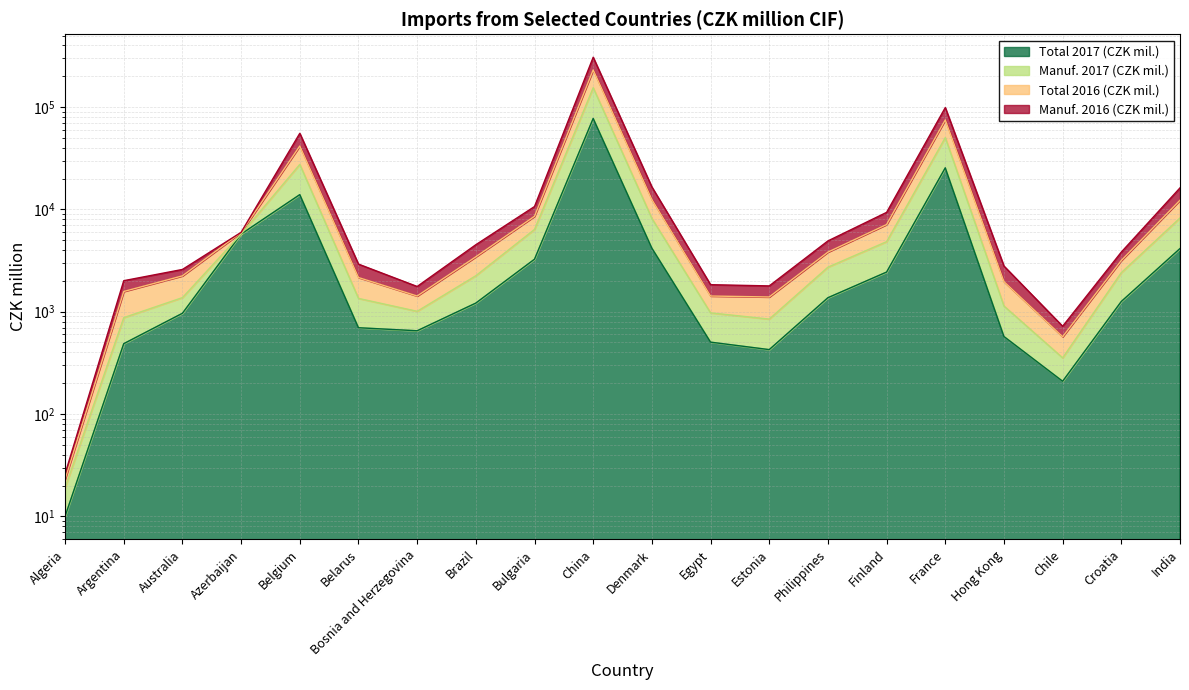

What is the label of the 4th point from the right?

Hong Kong